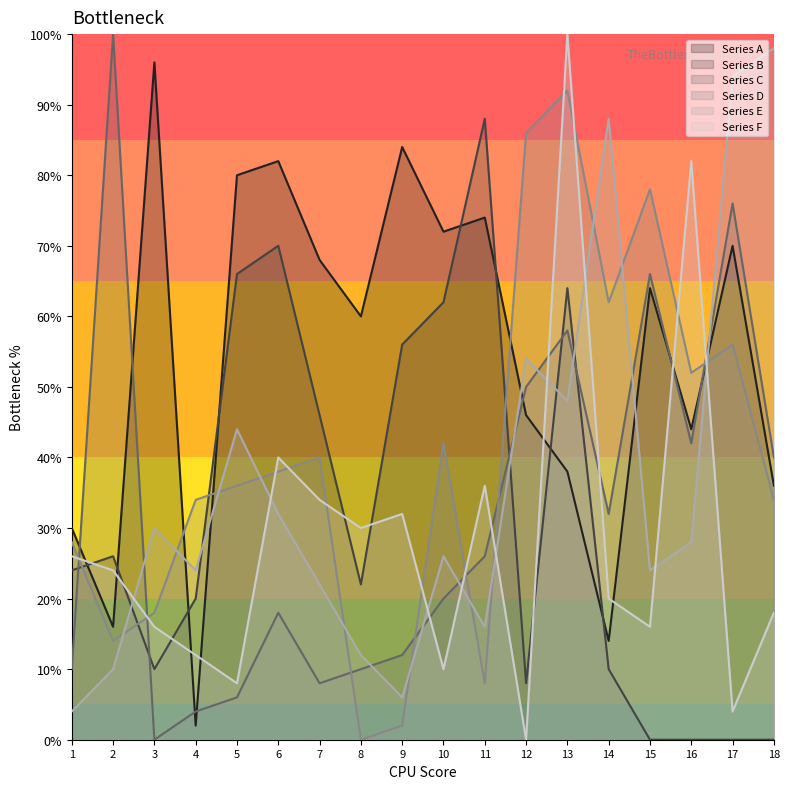

At which label does Series A first exceed 64?

3